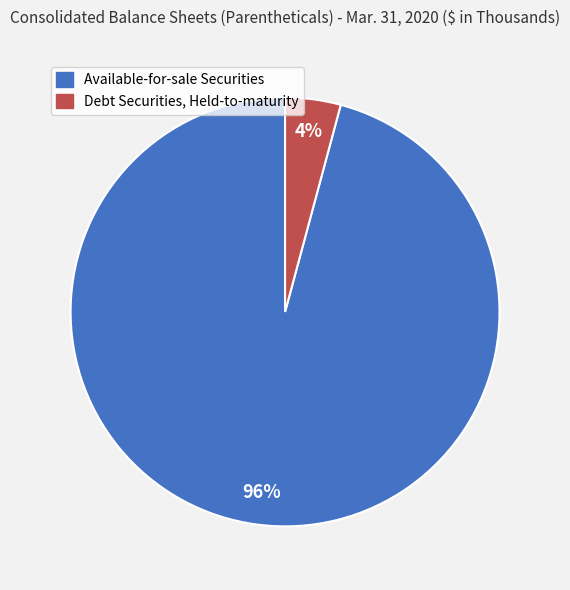

What is the majority slice?

Available-for-sale Securities